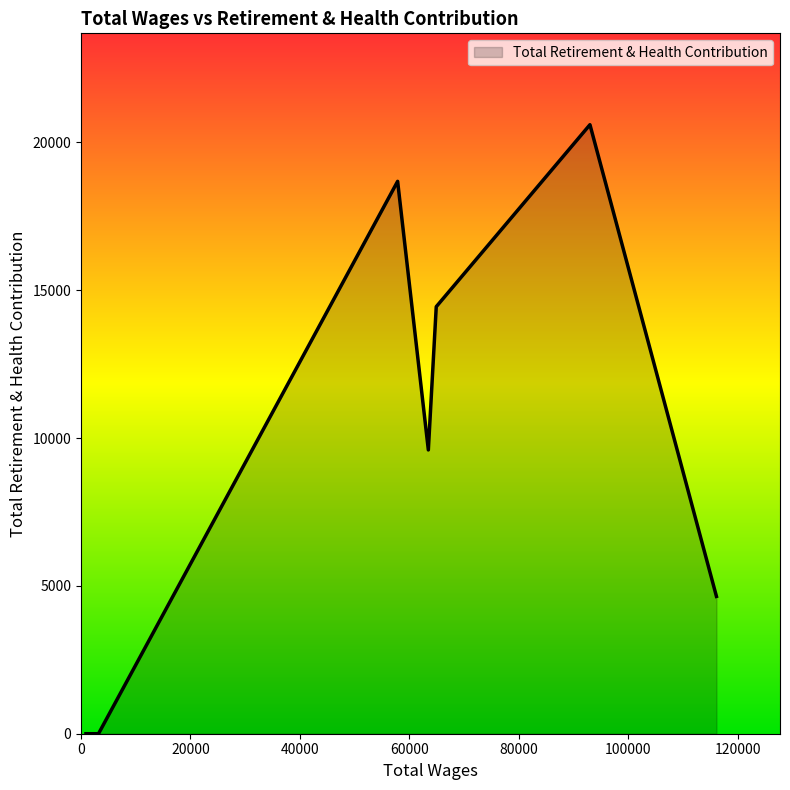

What is the maximum value shown in the chart?

20595